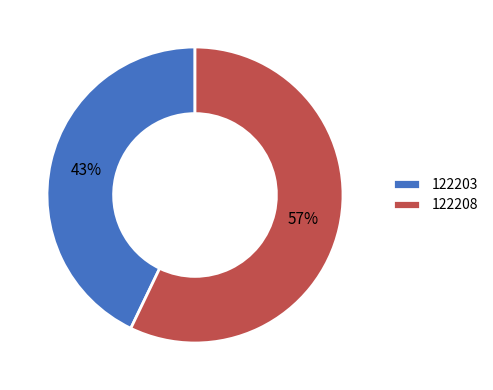

To the nearest percent, what portion does 122203 represent?

43%